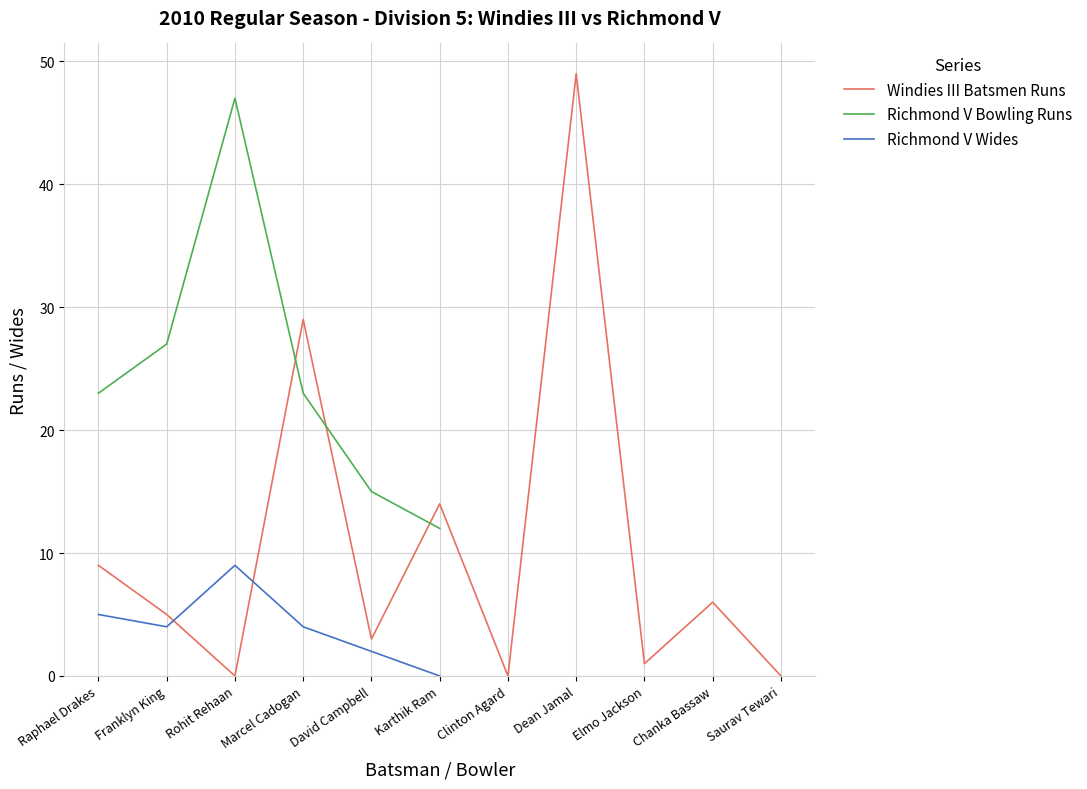

What is the difference between the second highest and minimum values in the Windies III Balls series?

29